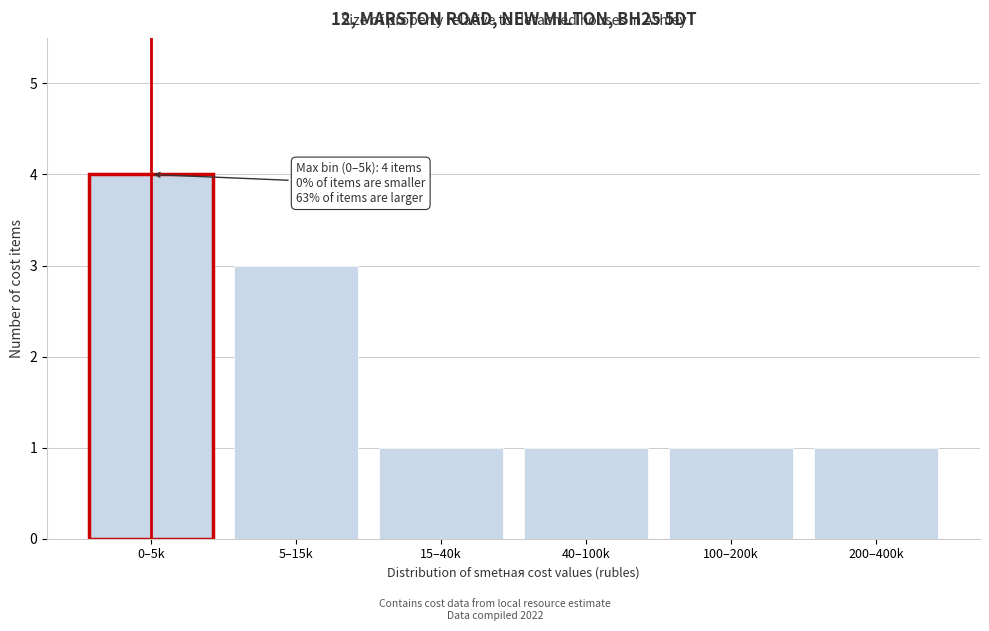

Reading left to right, what are all the values shown in this chart?

4	3	1	1	1	1